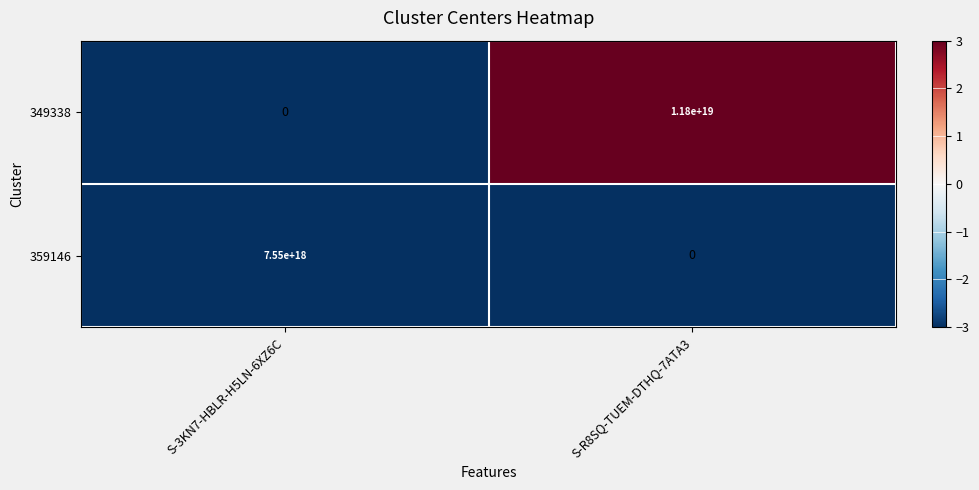

At which category is the sum across all series the highest?

S-R8SQ-TUEM-DTHQ-7ATA3